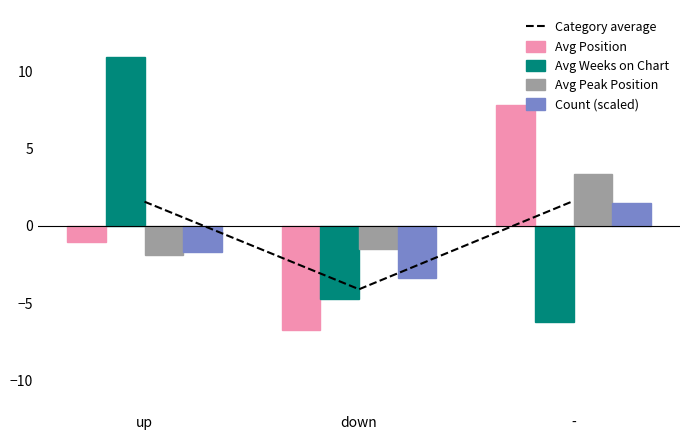

Which label corresponds to the largest value in the chart?

up